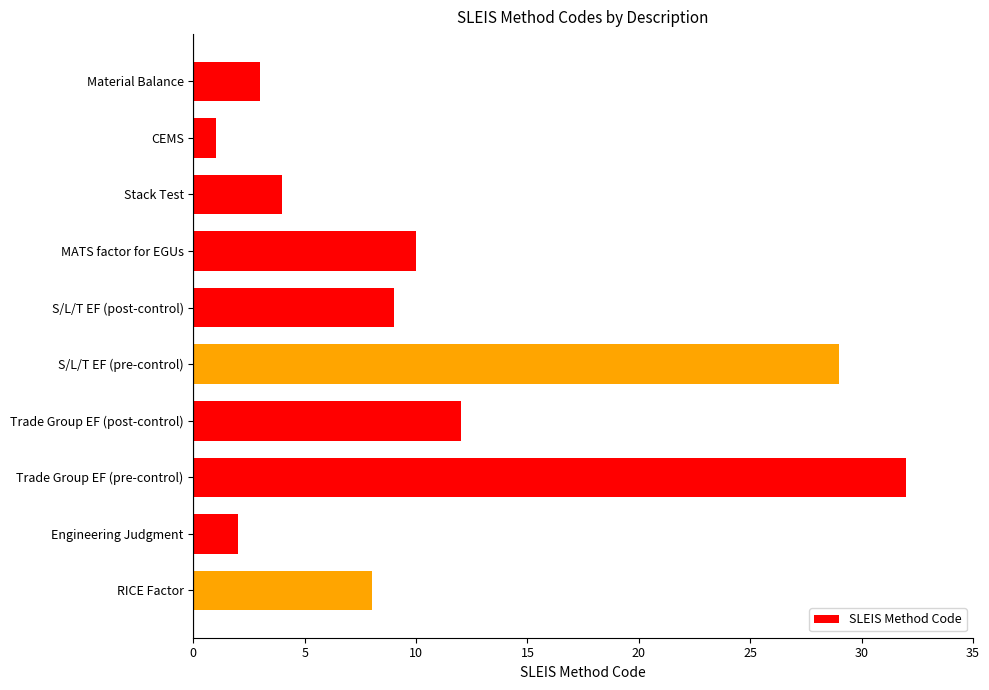

Where is the data nearest to the value 16?

Trade Group EF (post-control)